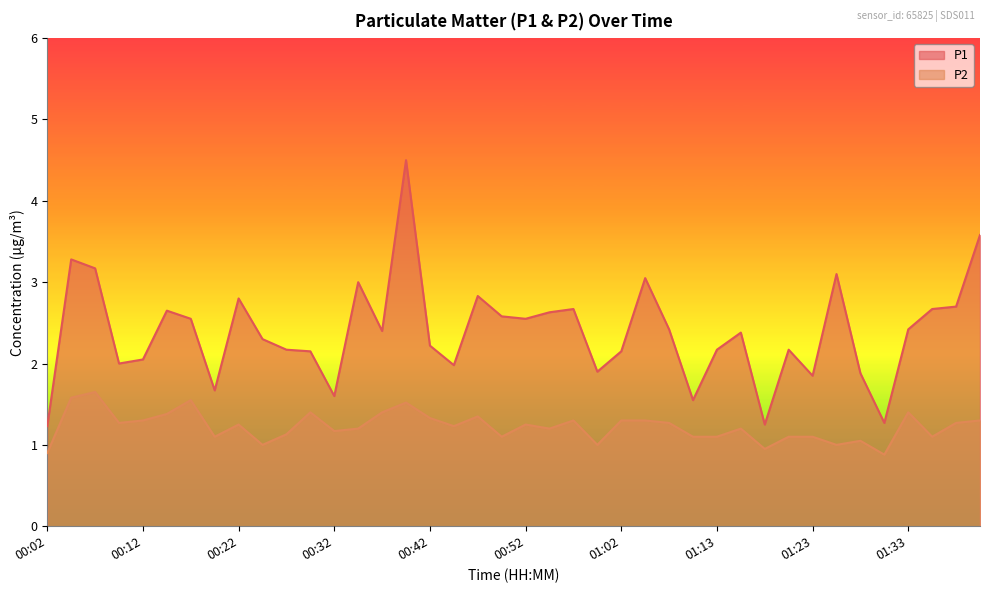

Which category has the lowest value in the P1 series?

00:02